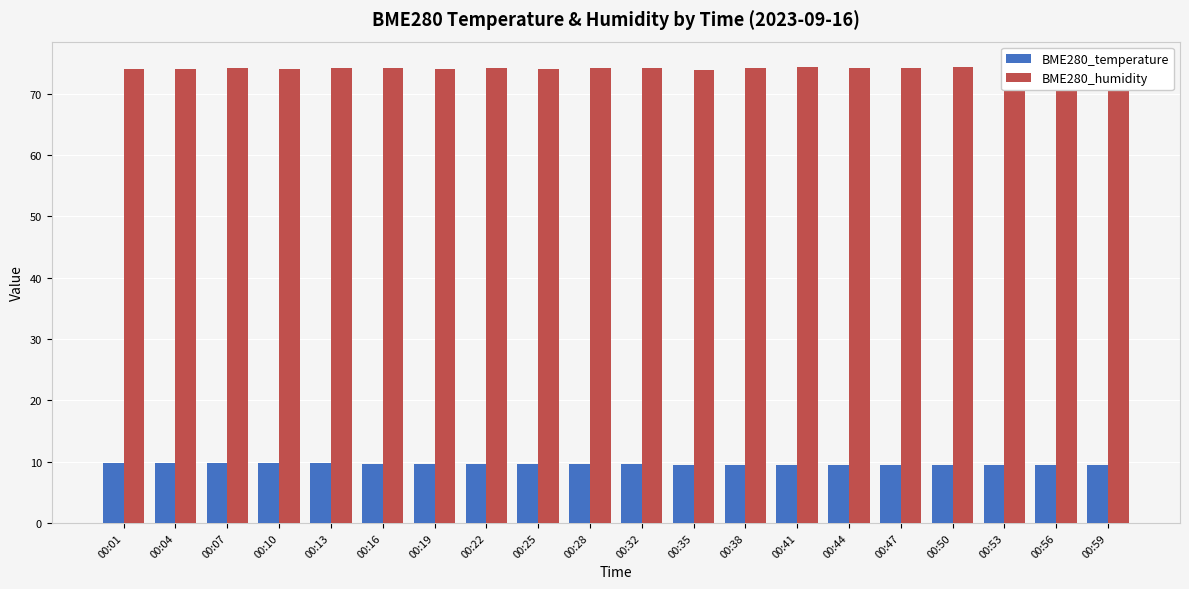

At how many categories does at least one series exceed 9?

20